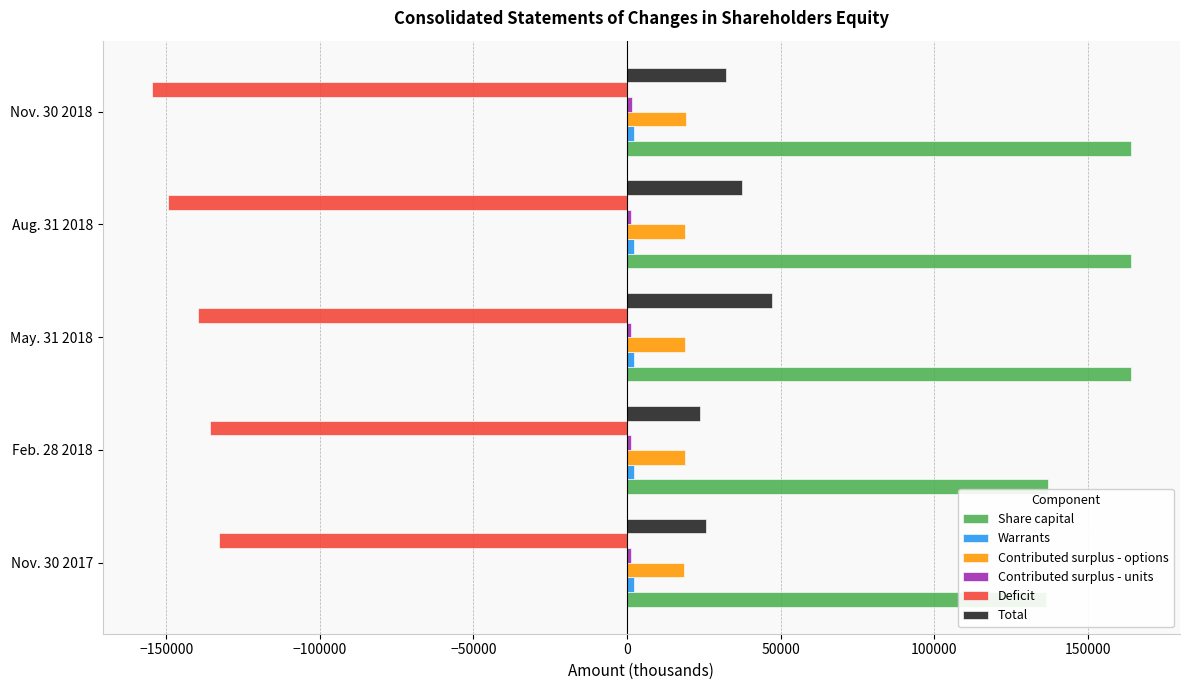

True or false: Contributed surplus - units has a value of 574 at Feb. 28 2018.

False